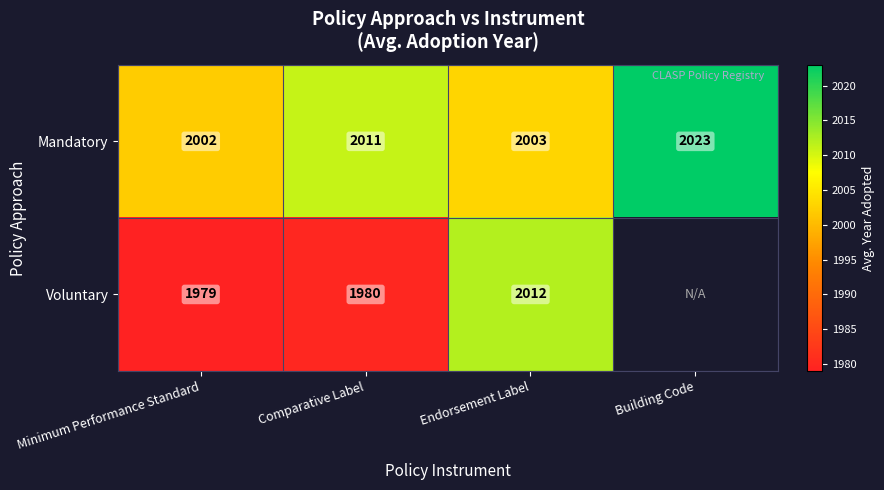

What is the spread (max minus min) of values at Minimum Performance Standard?

23